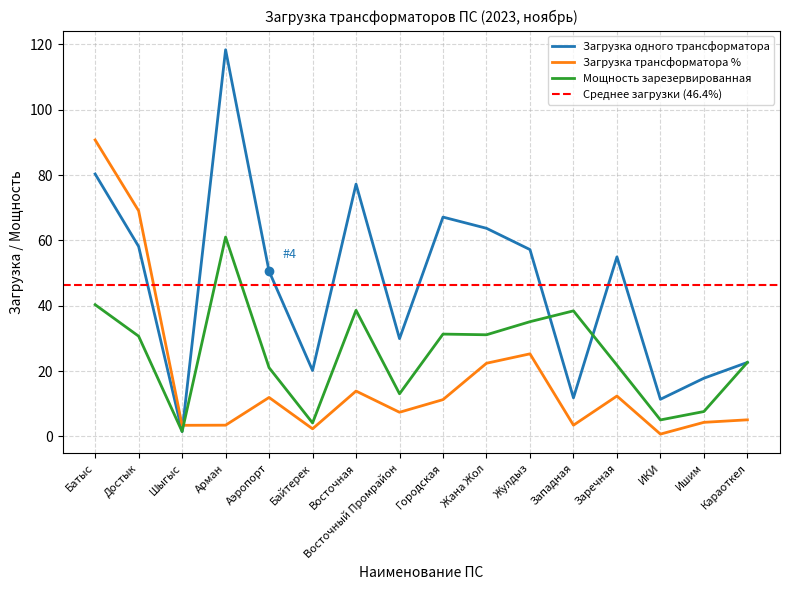

List the labels in order of Загрузка одного трансформатора value, smallest first.

Шыгыс, ИКИ, Западная, Ишим, Байтерек, Караоткел, Восточный Промрайон, Аэропорт, Заречная, Жулдыз, Достык, Жана Жол, Городская, Восточная, Батыс, Арман